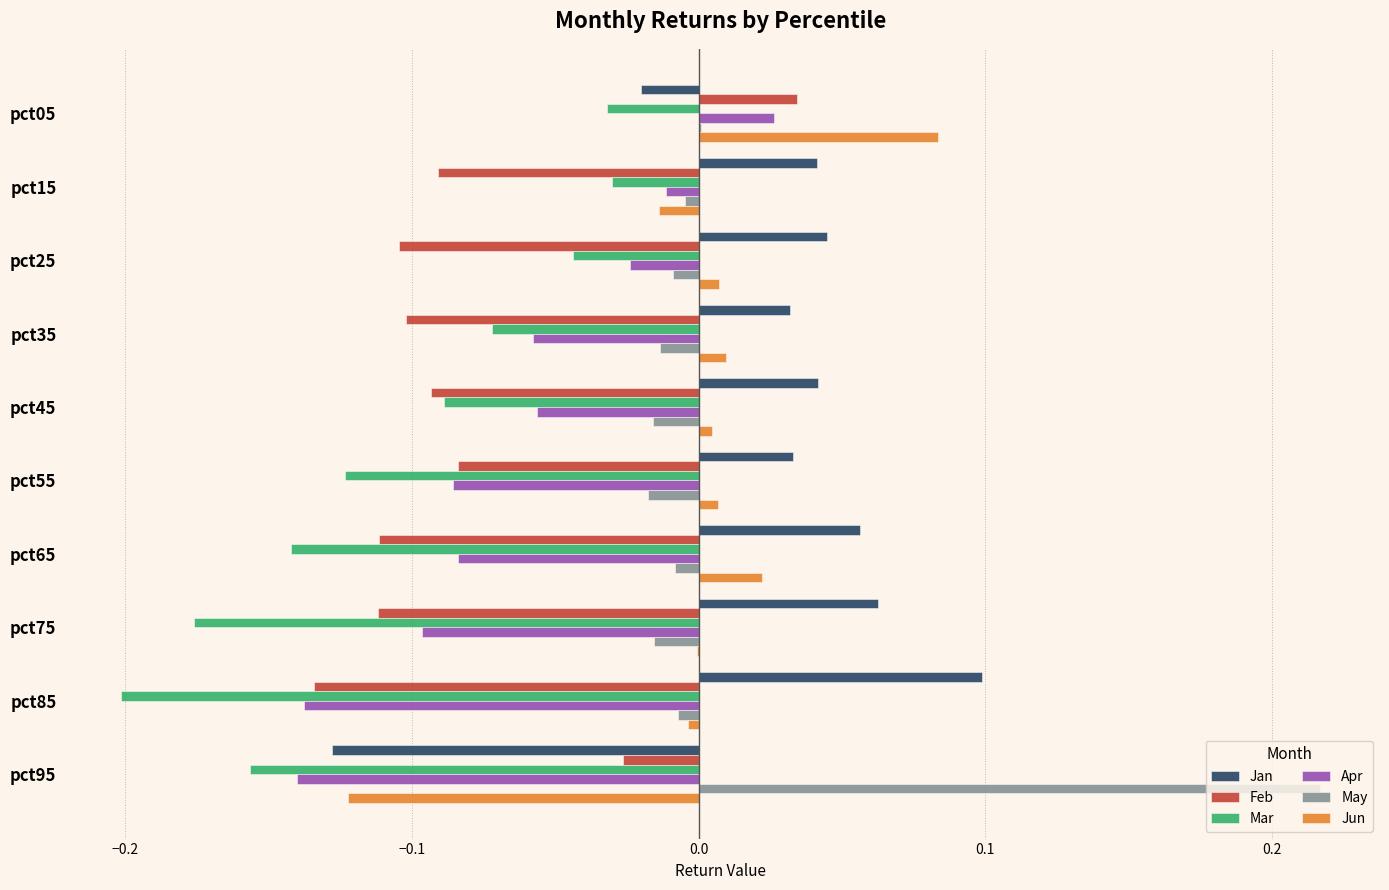

At which category does the chart reach its peak across all series?

pct95